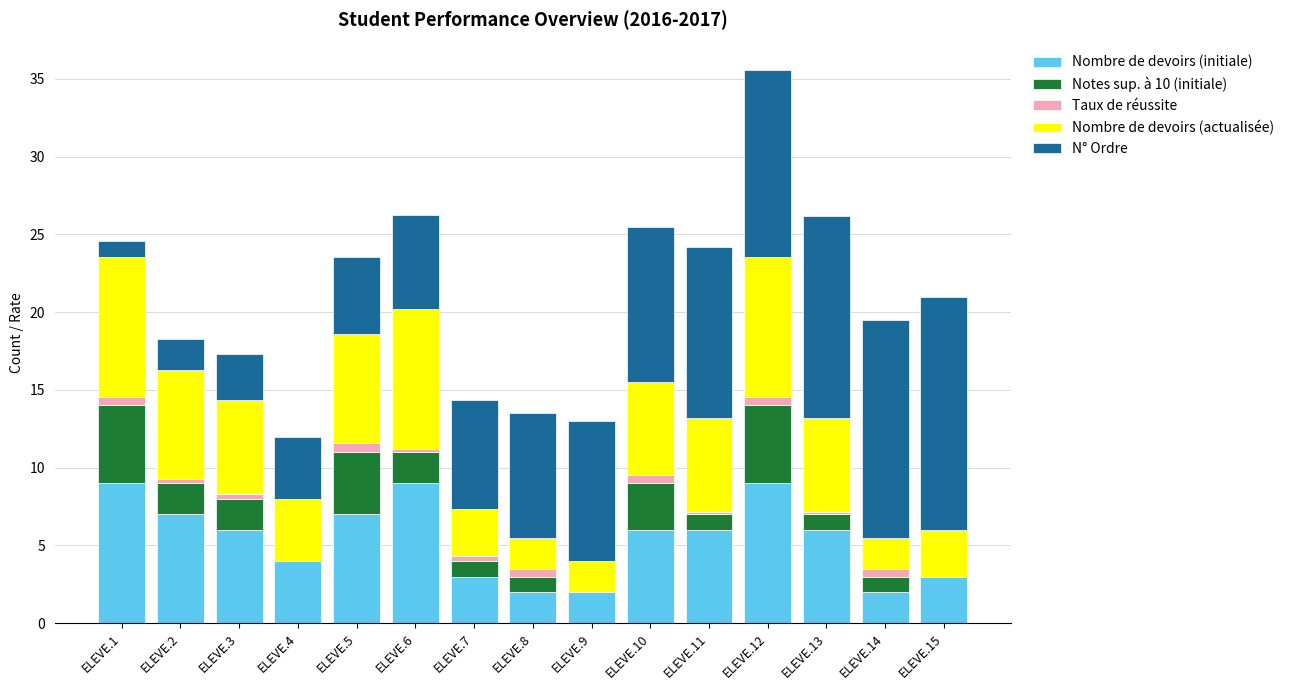

Are the bars grouped side by side (vs. stacked)?

No